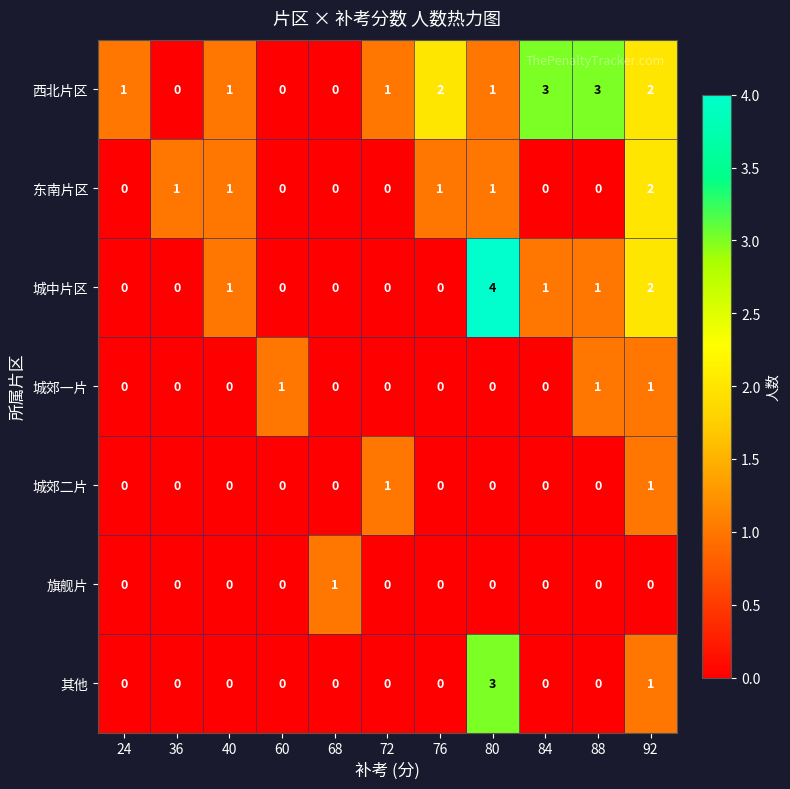

What is the highest value of the 城中片区 series?

4